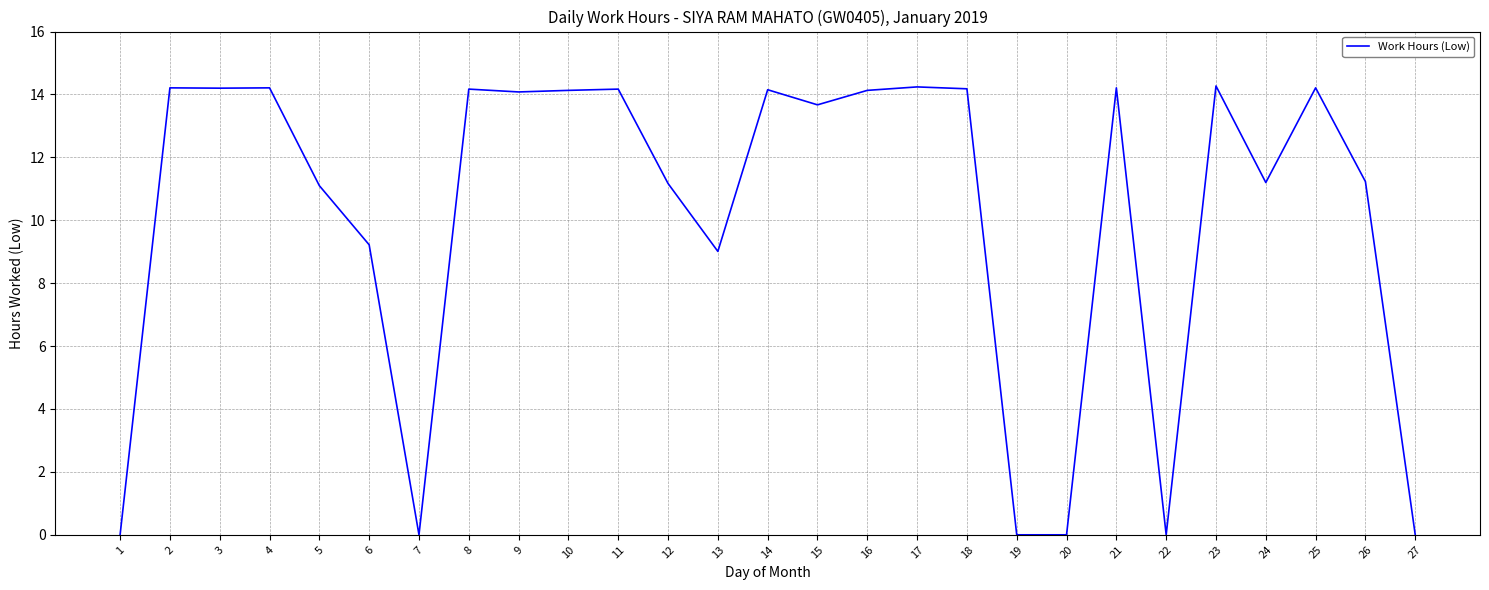

True or false: the data shows 8.2 at 23.

False